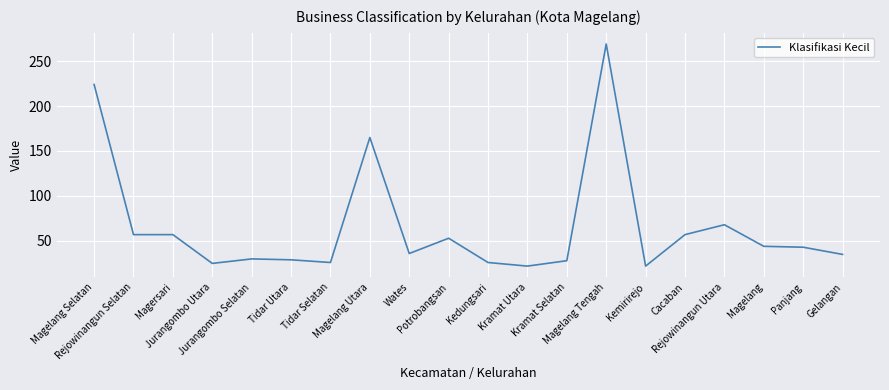

Between Kramat Selatan and Wates, which is larger?

Wates